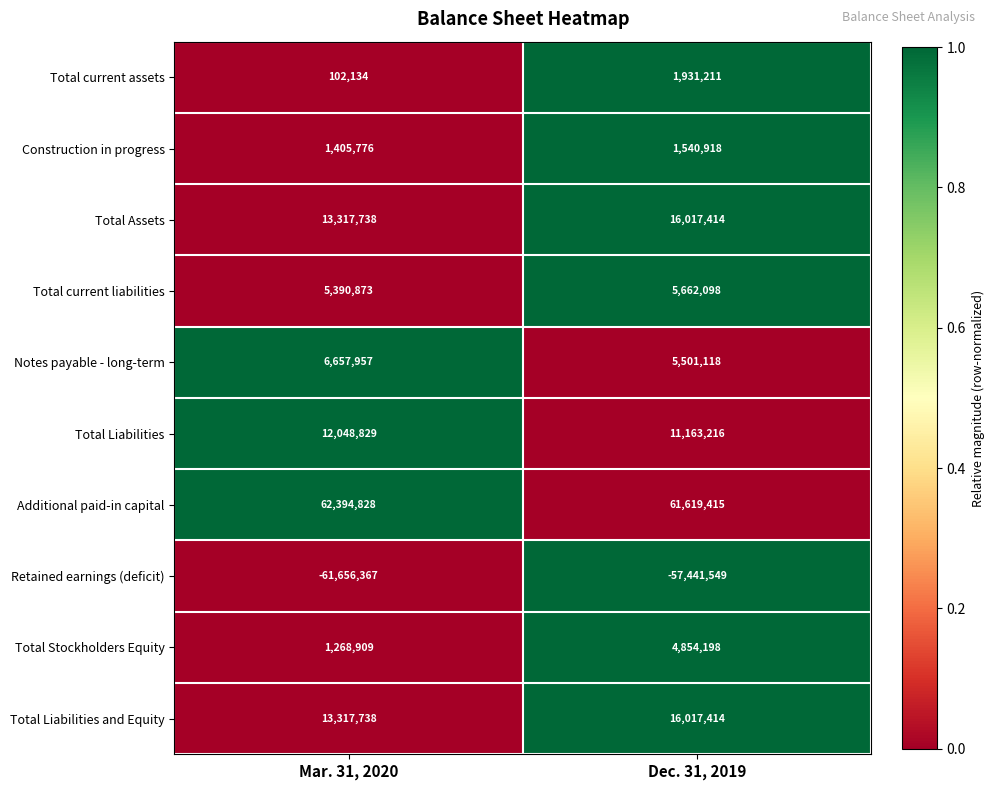

Which series changed the most between Mar. 31, 2020 and Dec. 31, 2019?

Retained earnings (deficit)